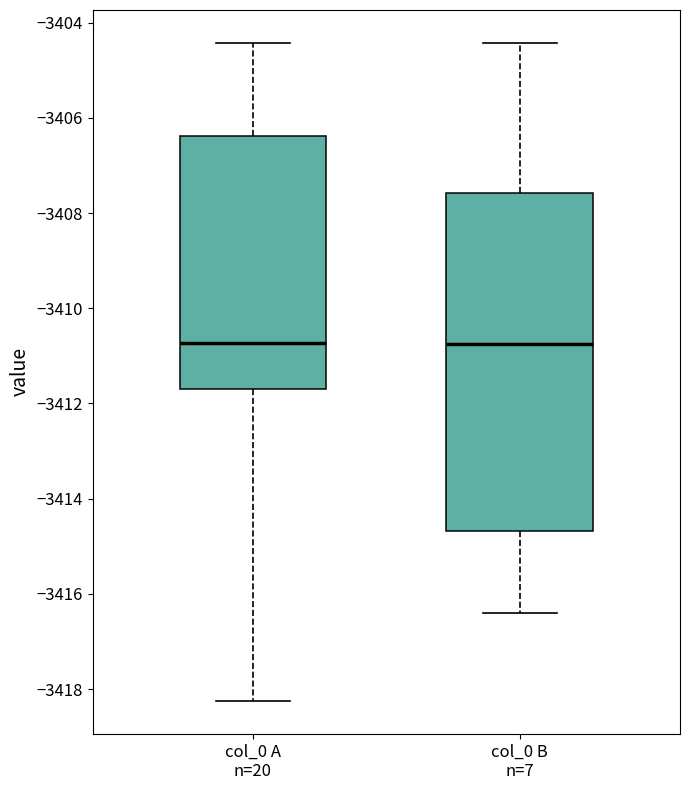

Reading left to right, read every box against the y-axis: the position of its median line, the range the box covers, and the ends of its whiskers. The values are not printed on the chart, so give them approximately, as read against the axis.

col_0 A n=20: median -3410.8, box -3411.6 to -3406.4, whiskers -3418.2 to -3404.4
col_0 B n=7: median -3410.8, box -3414.6 to -3407.6, whiskers -3416.4 to -3404.4